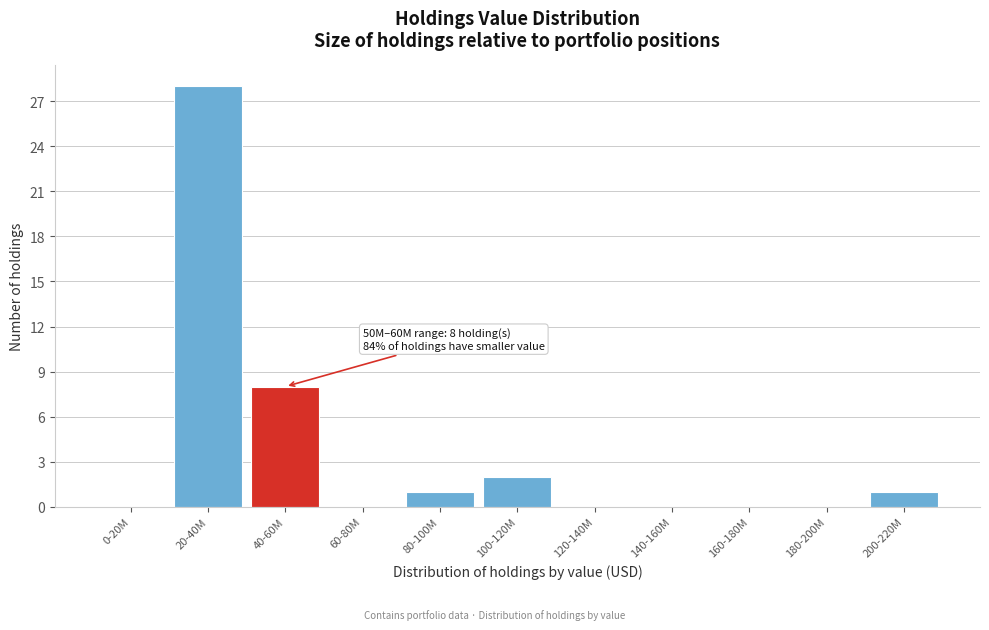

Reading left to right, what are all the values shown in this chart?

0-20M=0	20-40M=28	40-60M=8	60-80M=0	80-100M=1	100-120M=2	120-140M=0	140-160M=0	160-180M=0	180-200M=0	200-220M=1